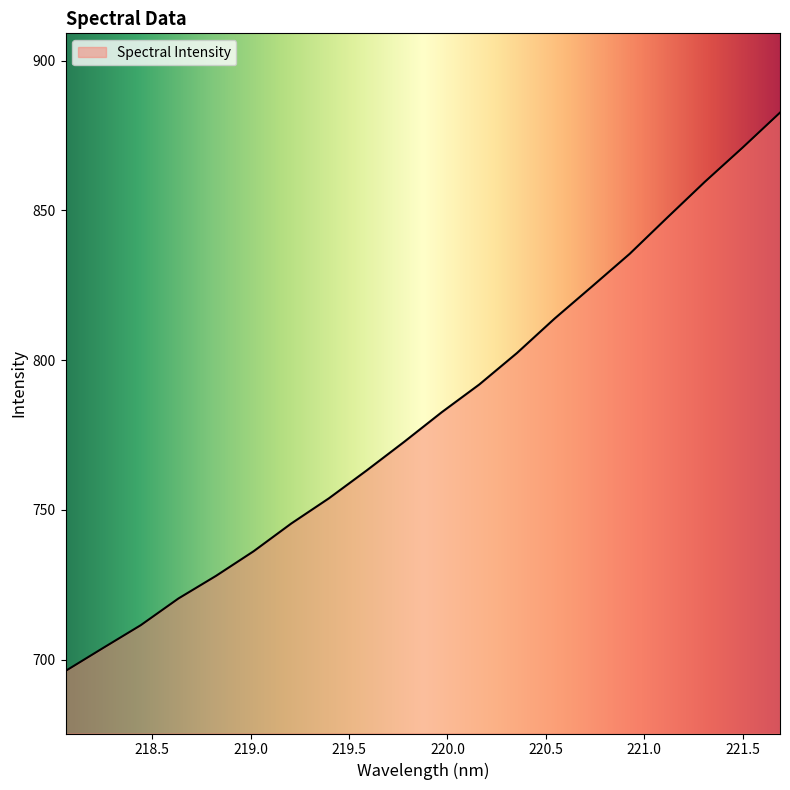

What is the greatest value displayed?

882.6